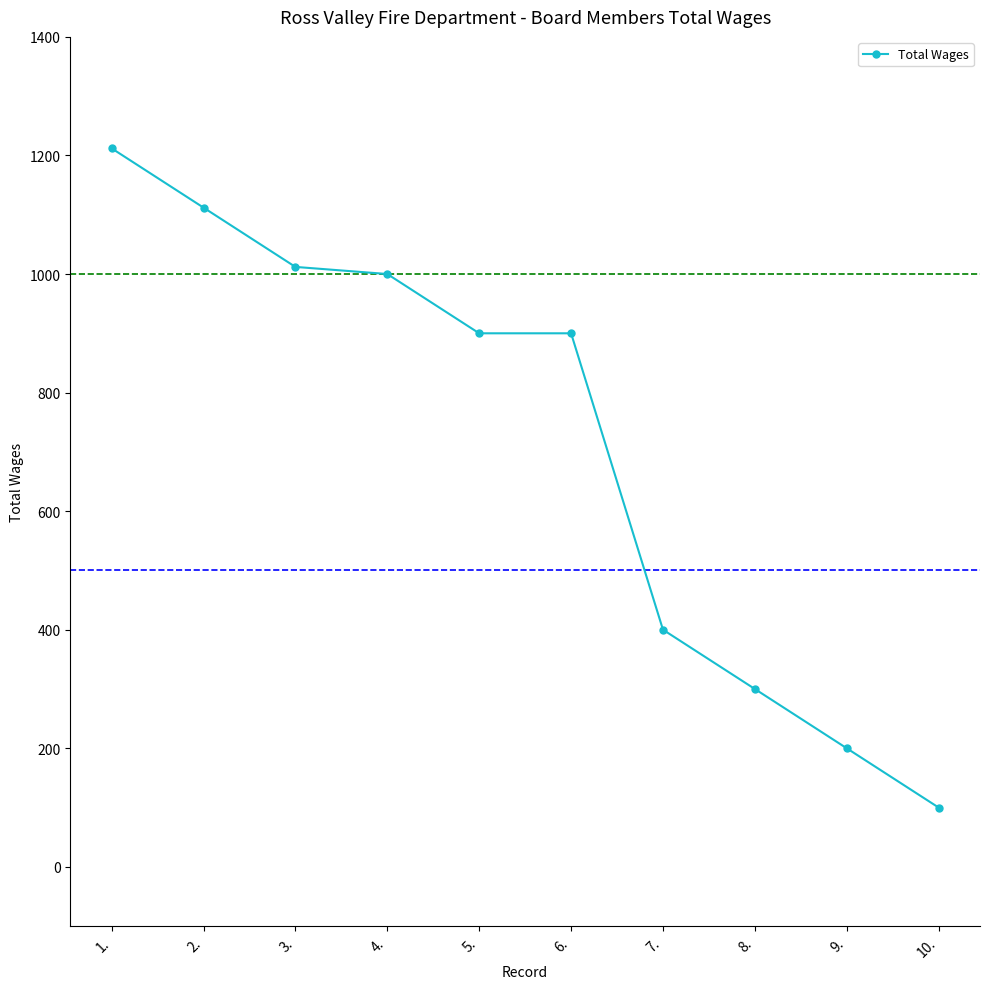

What is the minimum value shown in the chart?

100